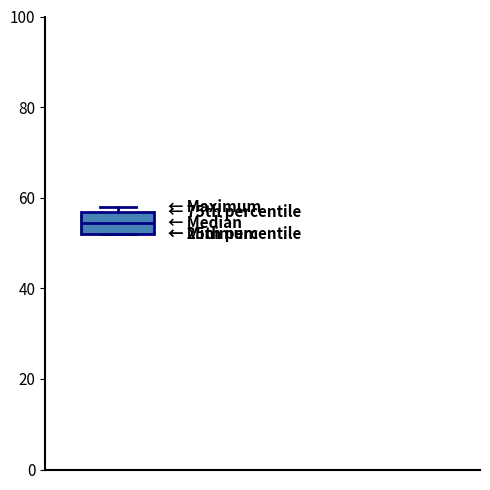

Where is the lower edge of the box on the y-axis? The values are not printed on the chart, so give them approximately, as read against the axis.

52